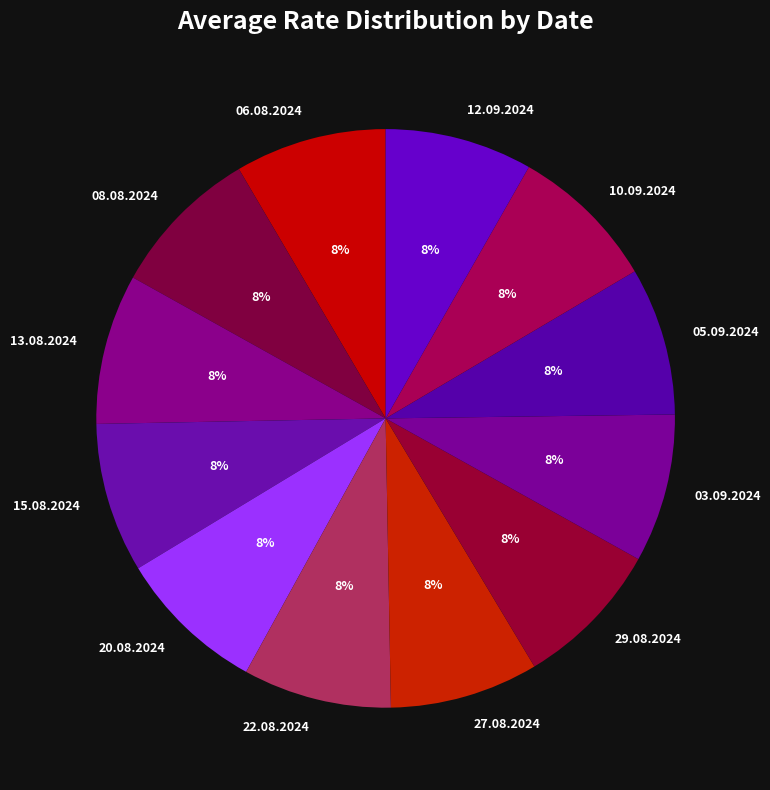

To the nearest percent, what portion does 03.09.2024 represent?

8%